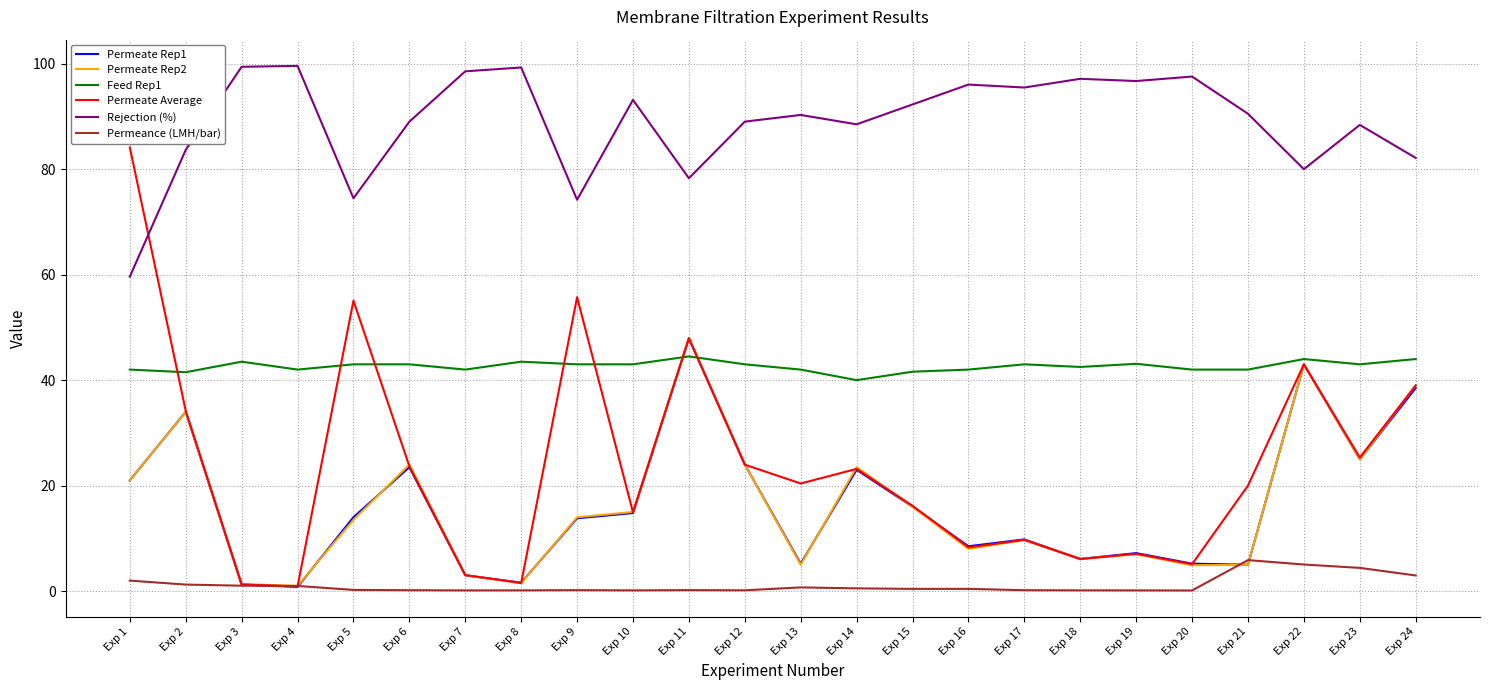

What is the maximum value for Permeate Average?

84.1